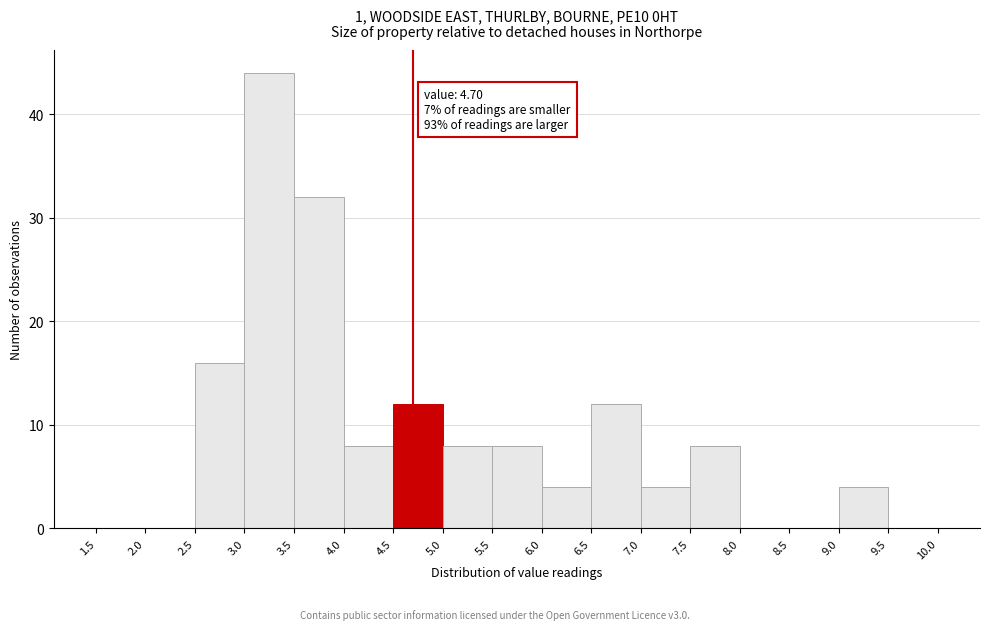

Over which range of the x-axis is the bar tallest?

3.0 to 3.5